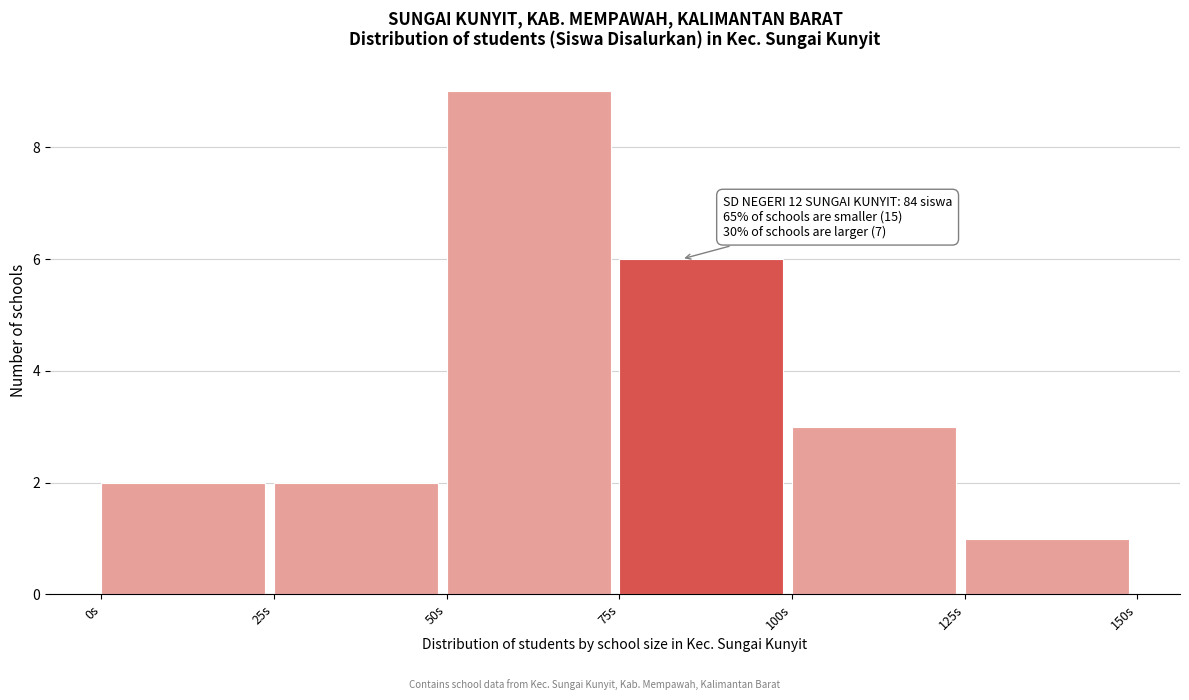

Which range on the x-axis has the tallest bar?

50 to 75